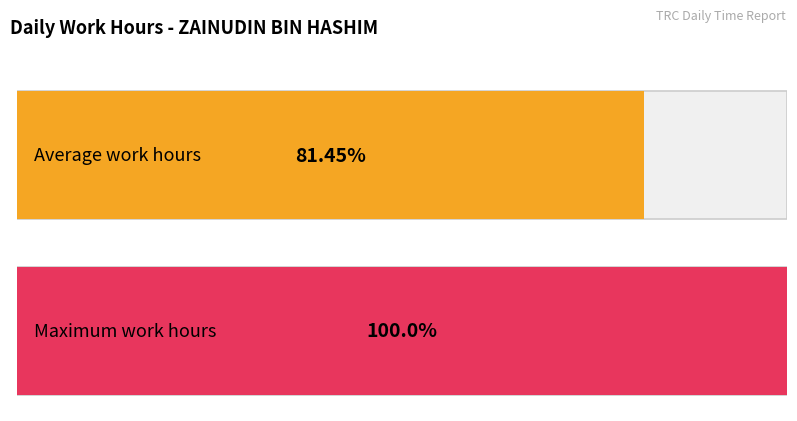

Are the bars horizontal?

Yes